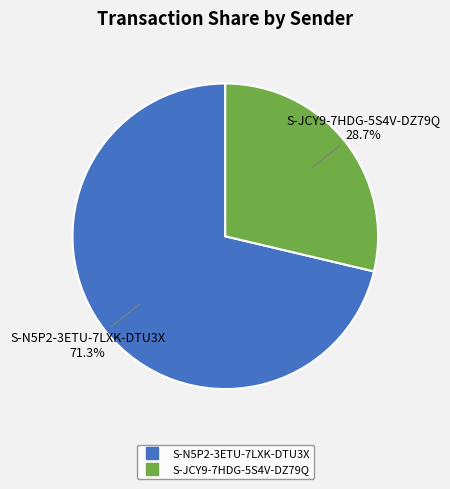

To the nearest percent, what portion does S-JCY9-7HDG-5S4V-DZ79Q represent?

29%